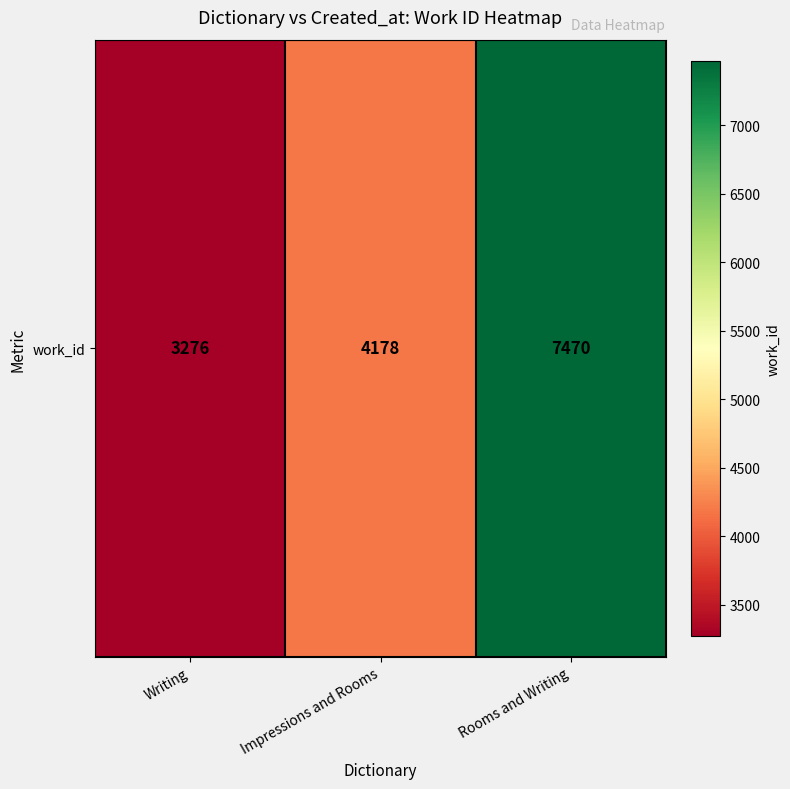

True or false: the data shows 9744 at Rooms and Writing.

False